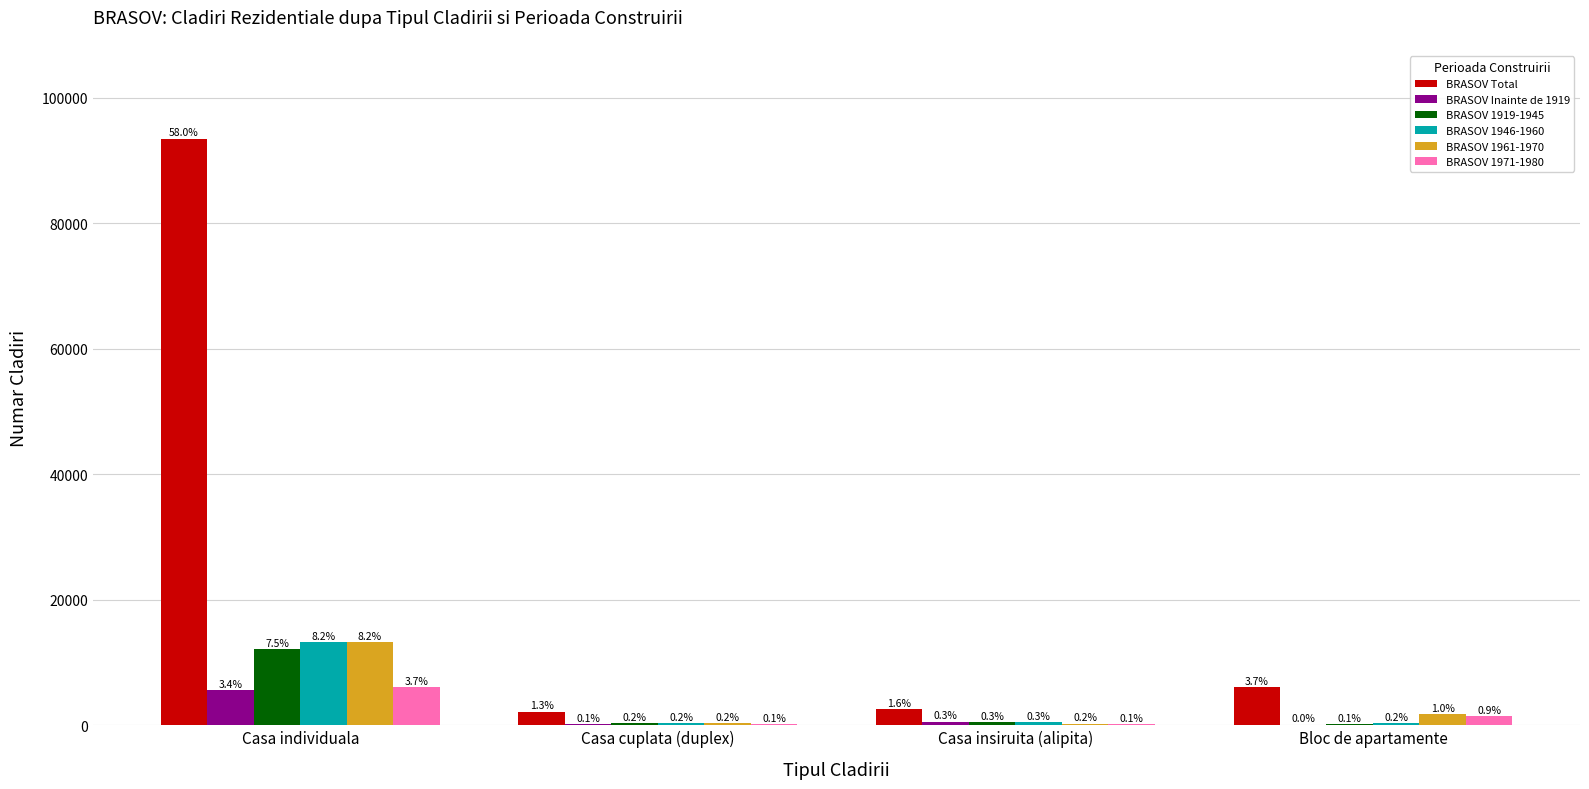

How many groups of bars are there?

4